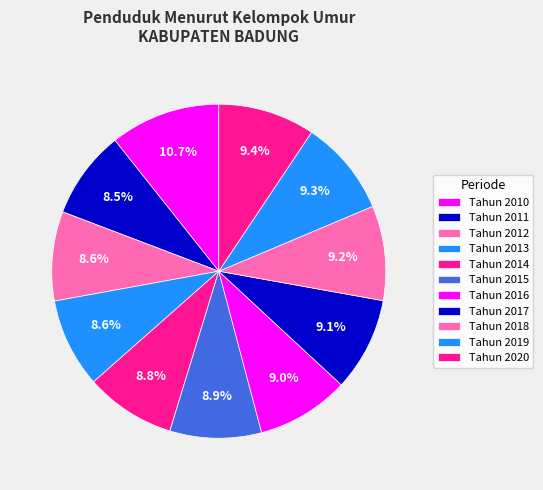

Is it true that Tahun 2016 is 1% of the pie?

False